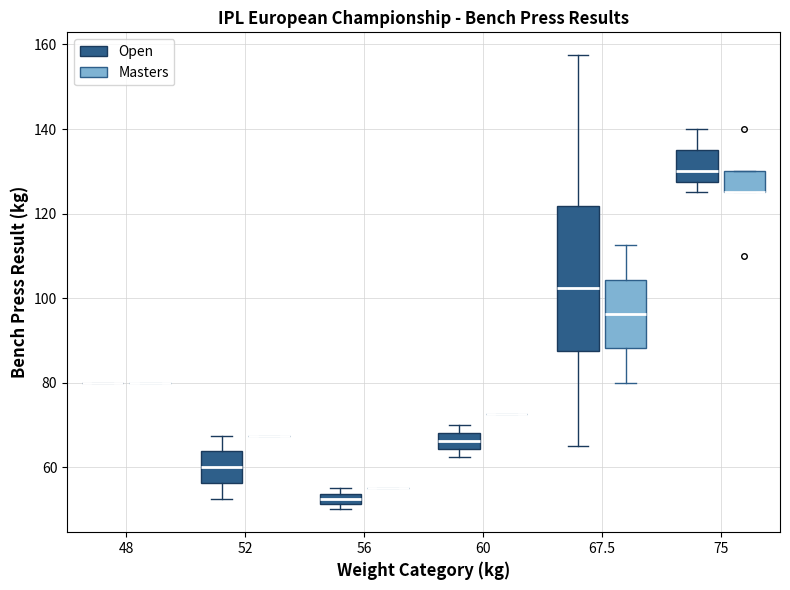

Comparing the boxes themselves (not the whiskers), which one is the tallest?

67.5 (Open)